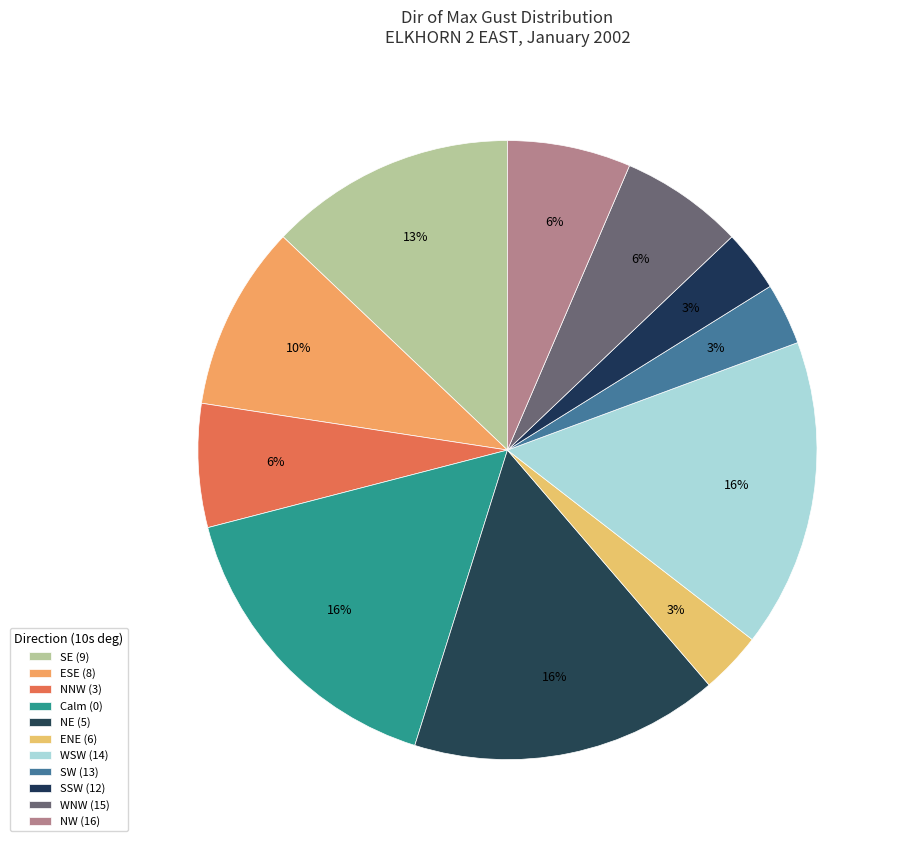

Count the number of slices in the pie.

11